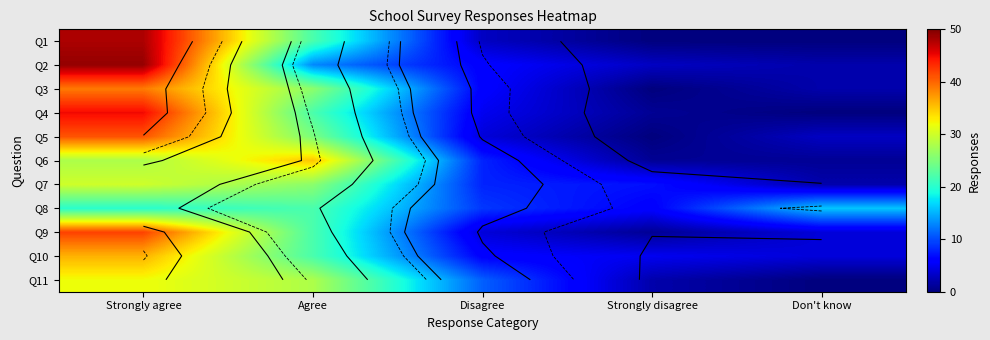

What is the difference between the second highest and second lowest values in the Q1 series?

22